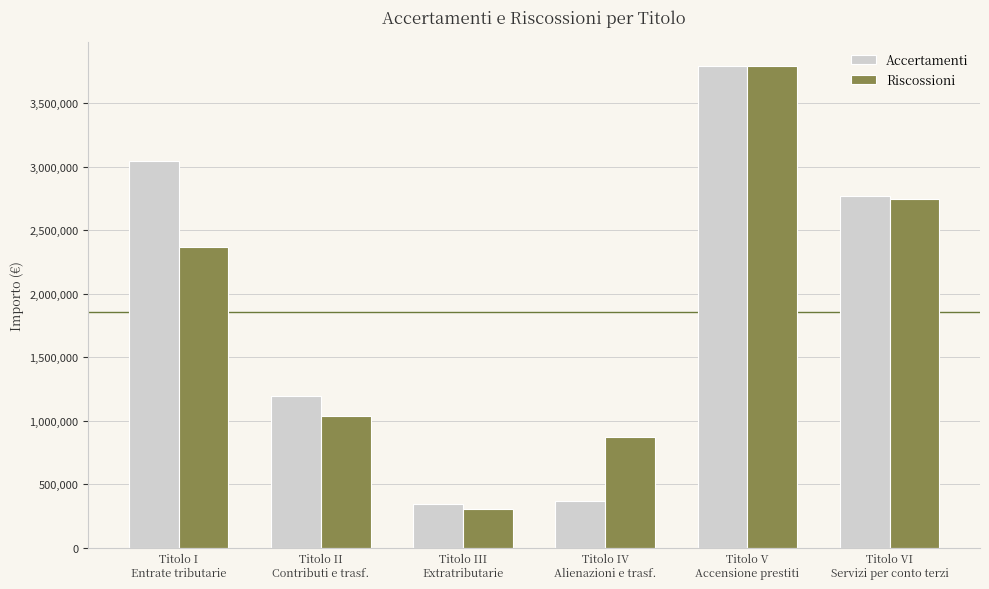

Which series has the largest range (max minus min)?

Riscossioni